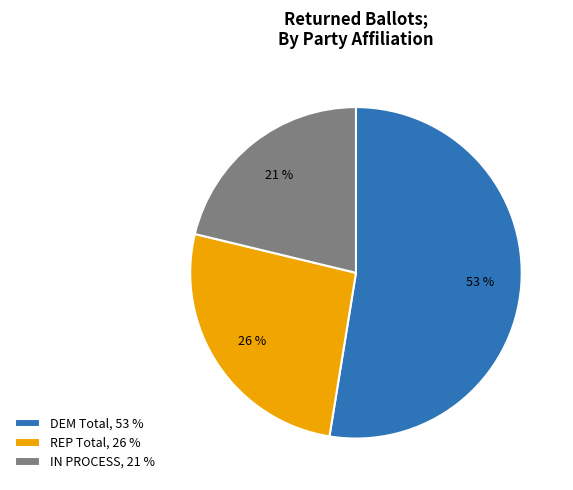

To the nearest percent, what portion does DEM Total represent?

53%